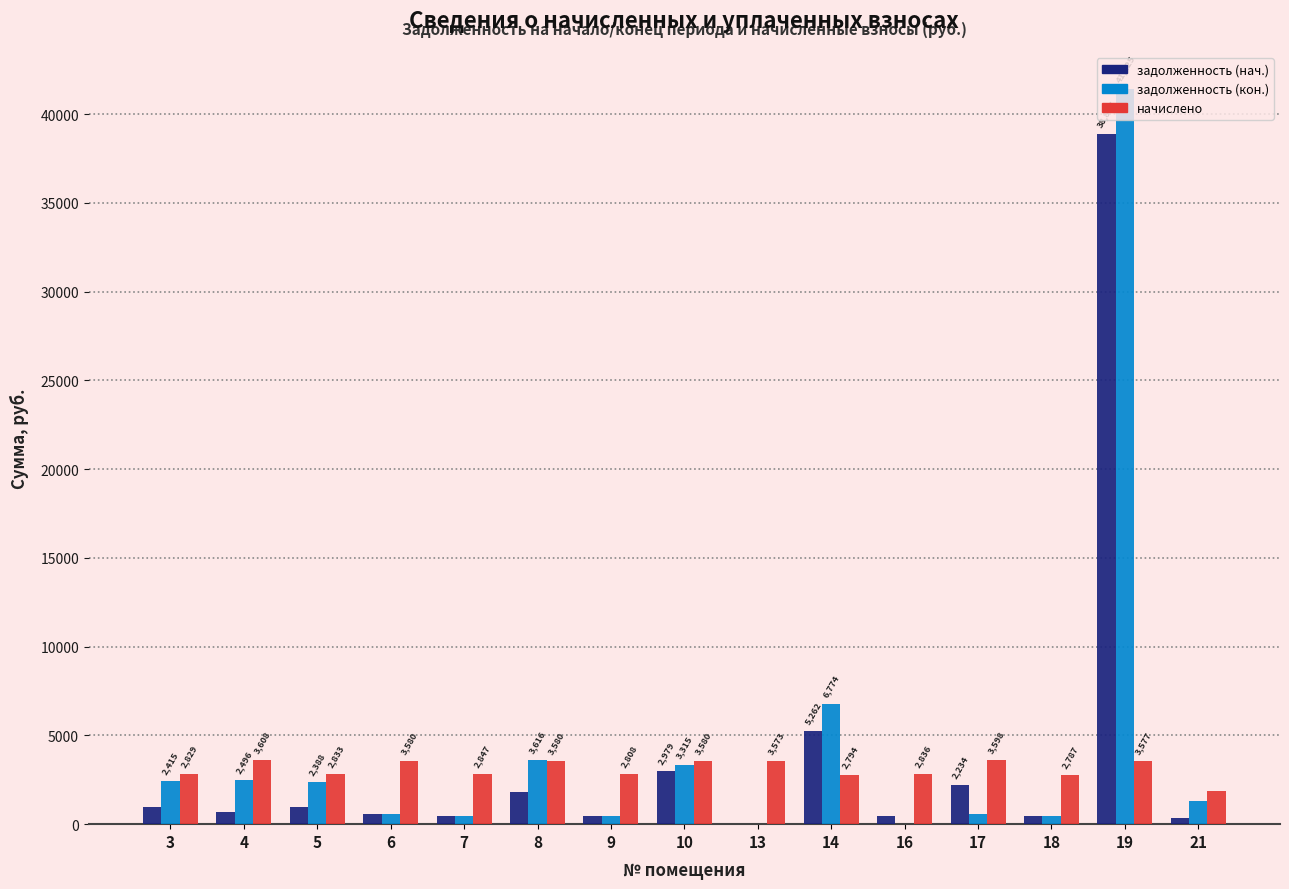

The начислено series shows 4746.5 at 5. True or false?

False